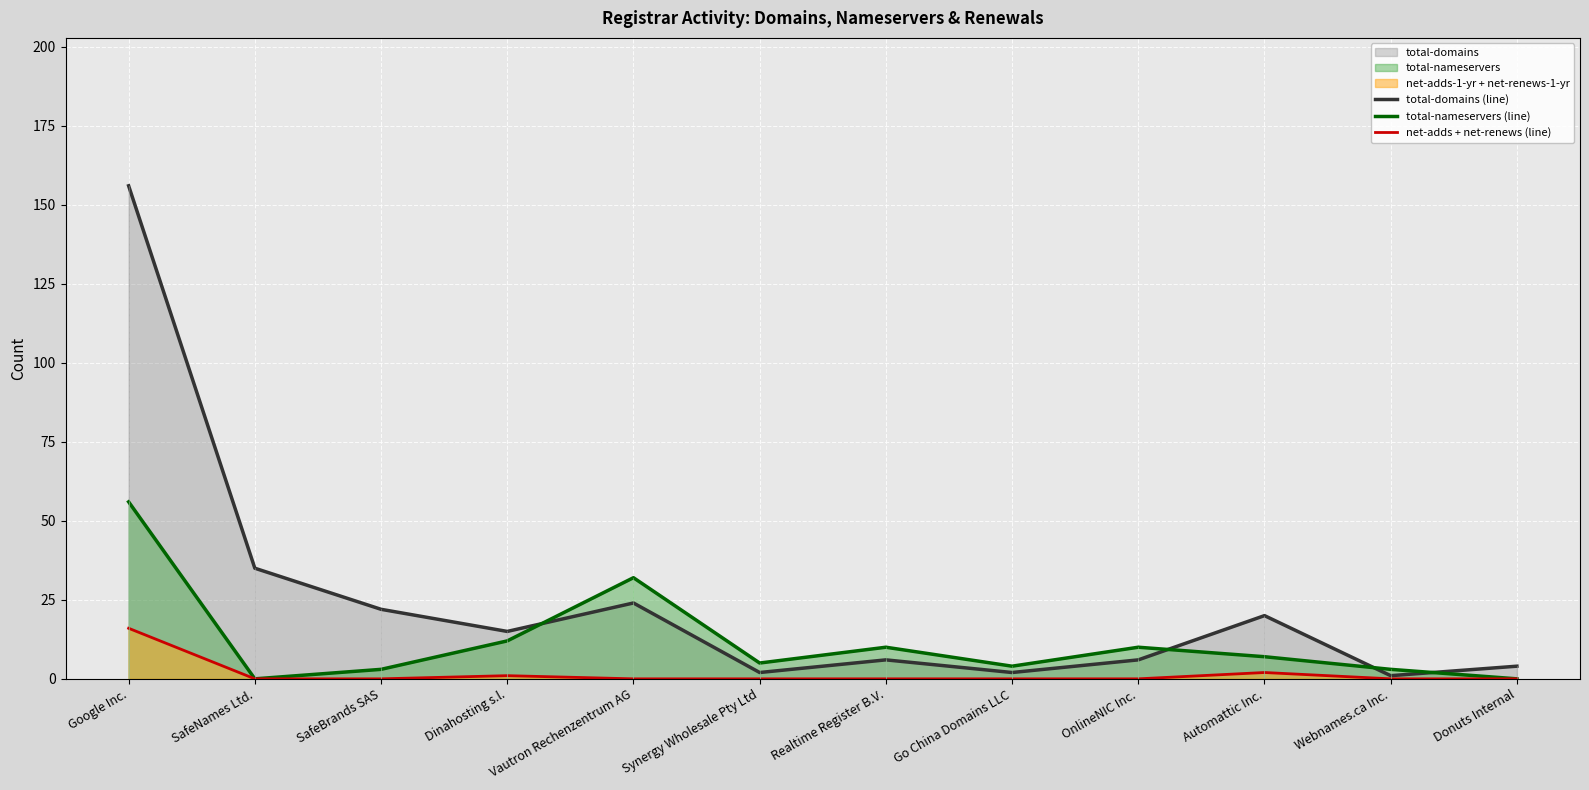

How many distinct data groups are displayed?

3